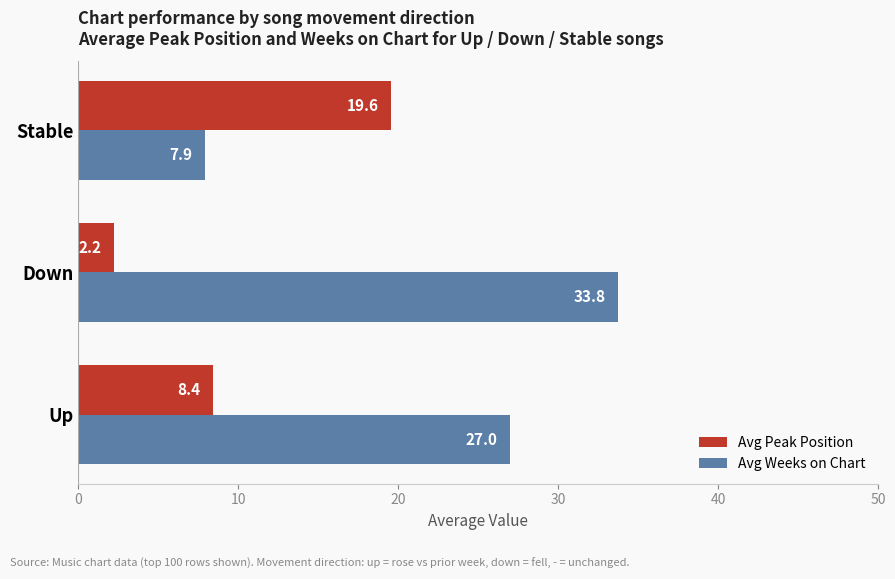

Which series changed the most between Up and Down?

Avg Weeks on Chart